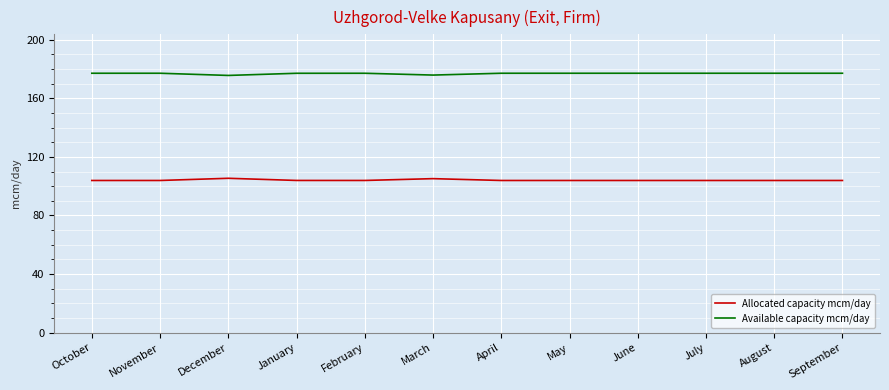

Rank the series at April from highest to lowest value.

Available capacity mcm/day, Allocated capacity mcm/day